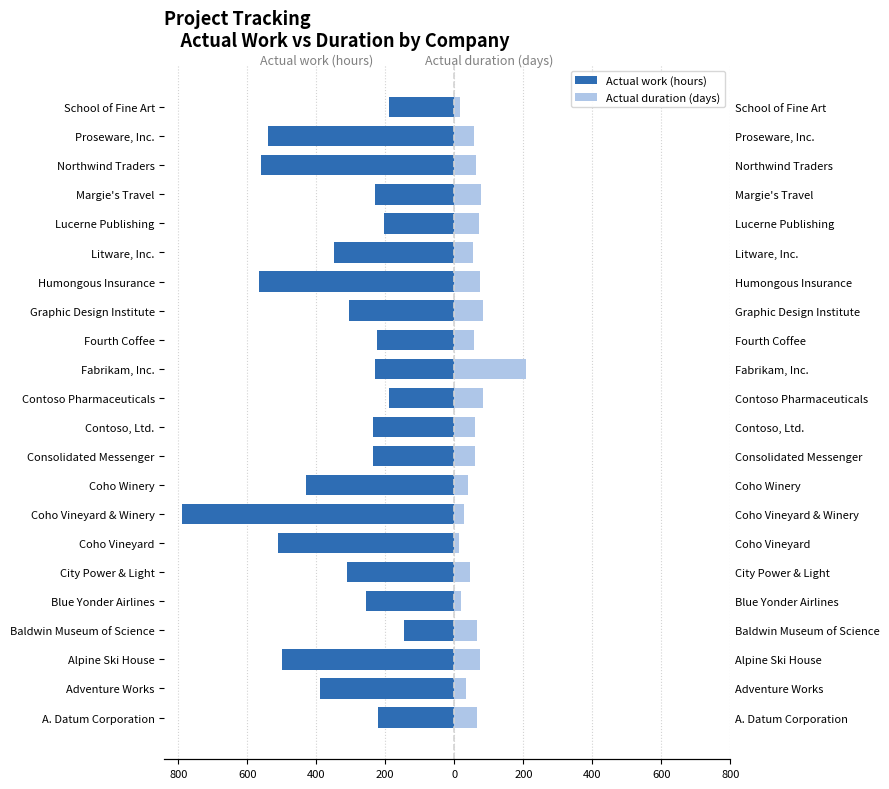

The Actual work (hours) series shows -815 at Proseware, Inc.. True or false?

False